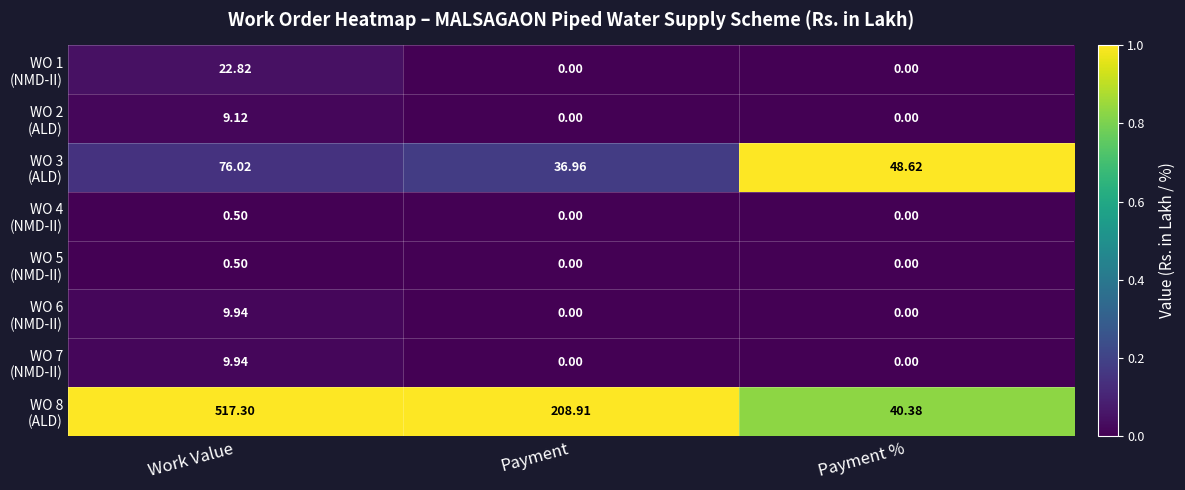

How many series are shown in this chart?

8